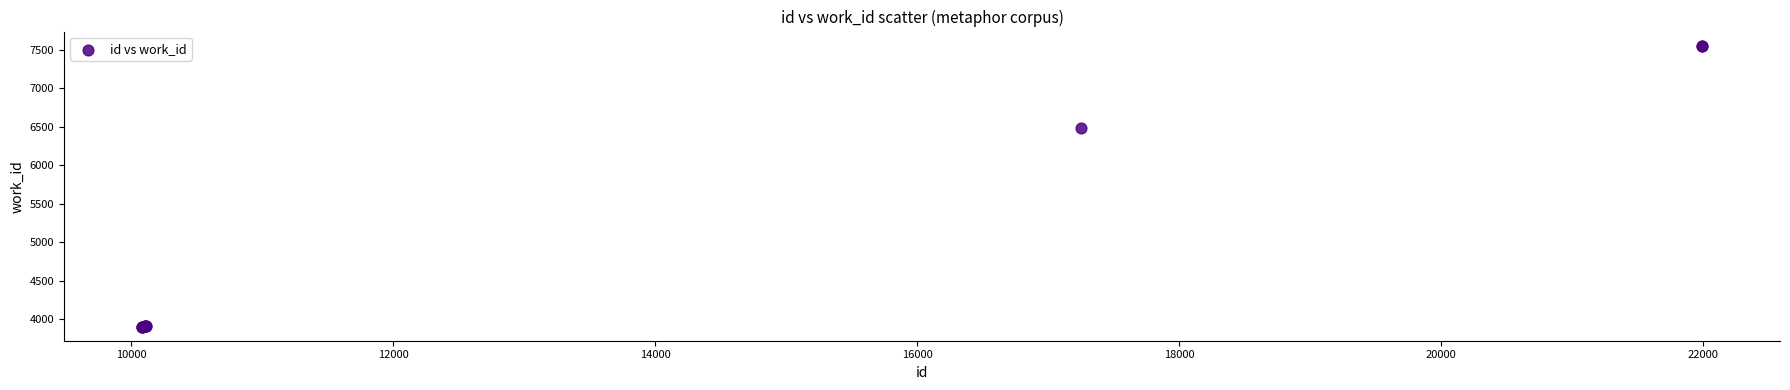

What Y value in the scatter plot is closest to 5728?

6483